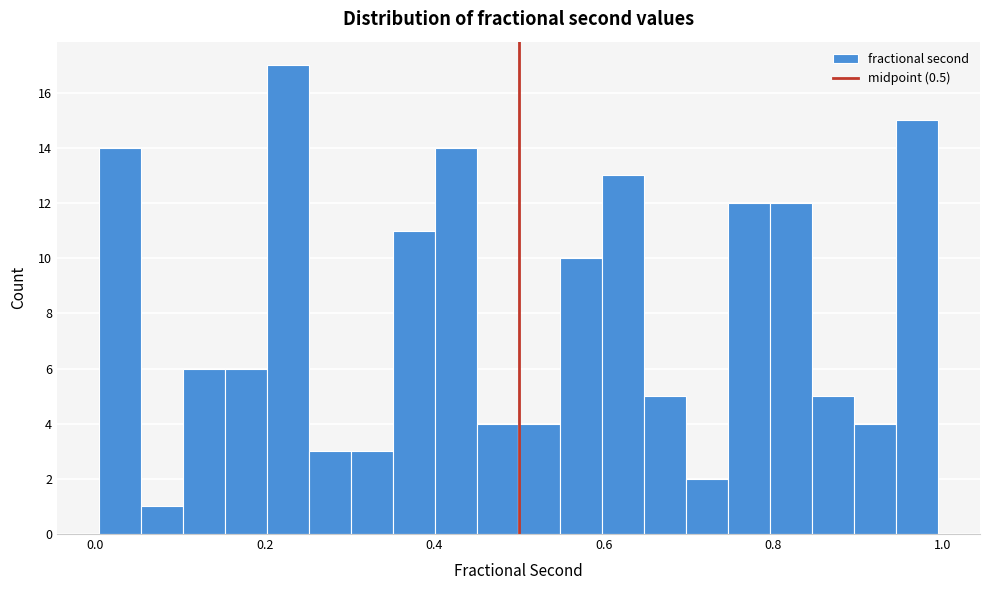

Around what value on the x-axis is the tallest bar? Give the approximate position of its centre, as read against the axis.

0.22